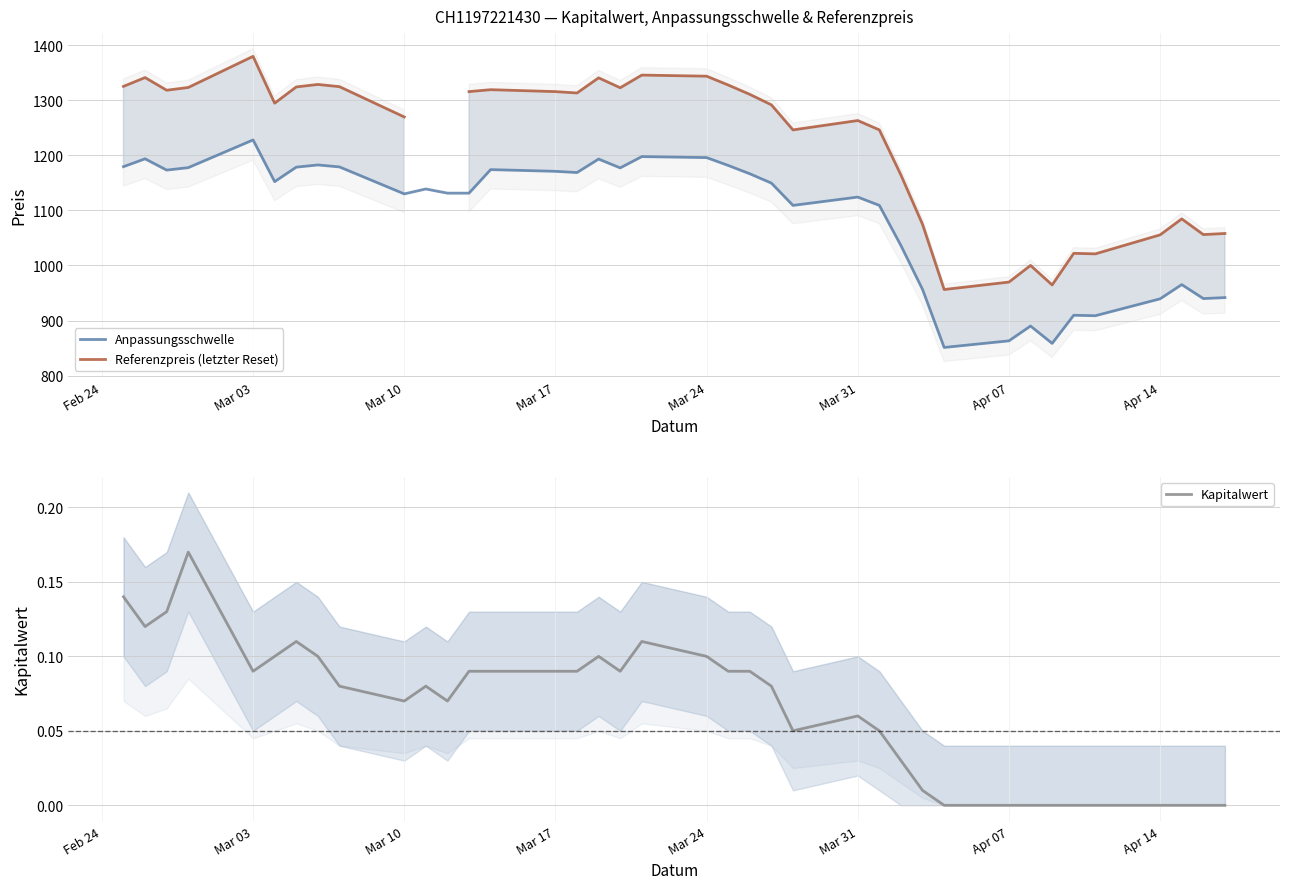

What is the lowest value of the Anpassungsschwelle series?

851.1